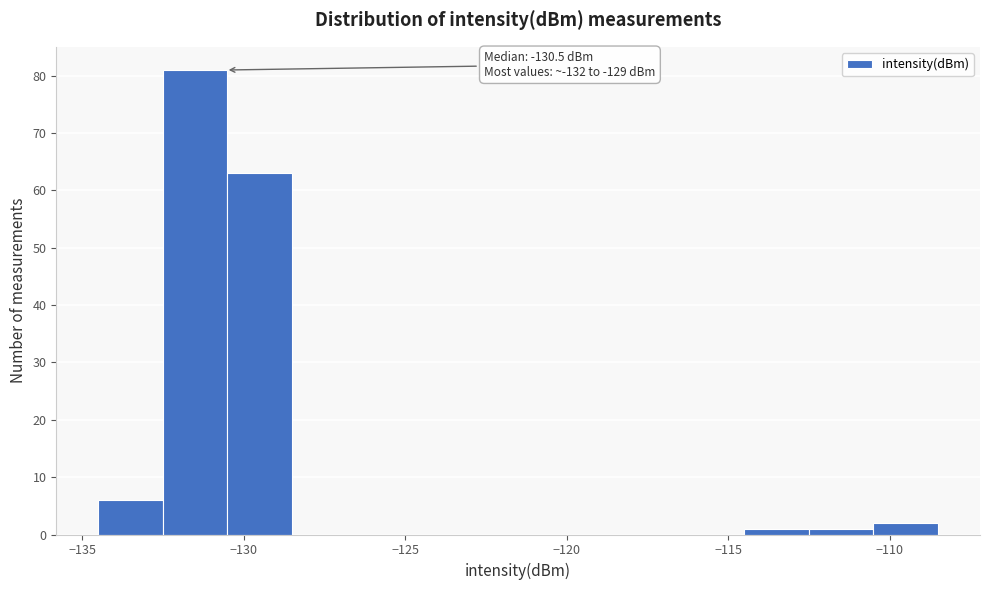

Which range on the x-axis has the tallest bar?

-132.5 to -130.5